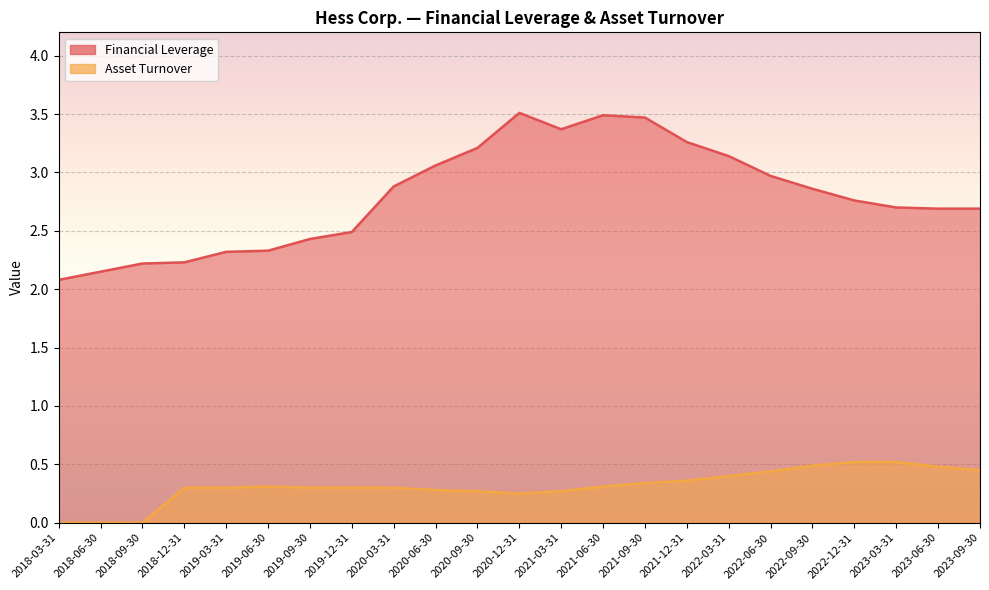

What is the sum of all Financial Leverage values?

64.3